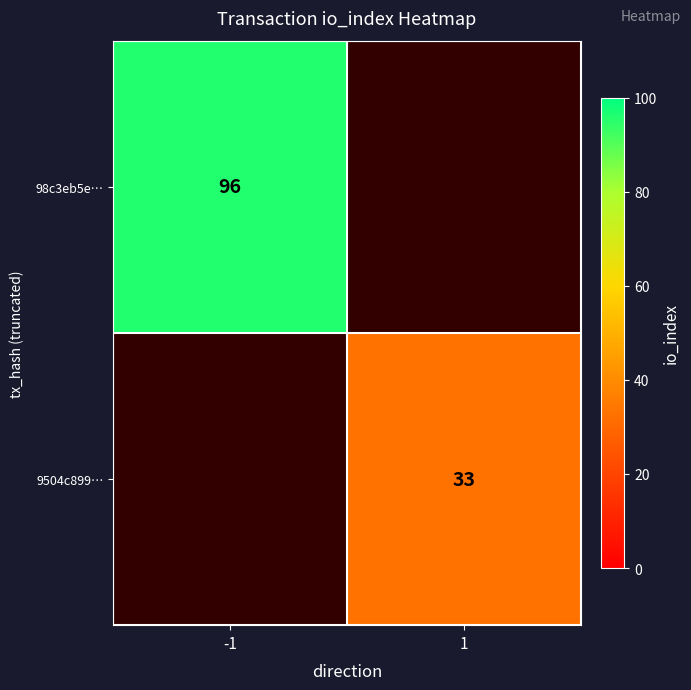

Is it true that 98c3eb5e… equals 159 at -1?

False